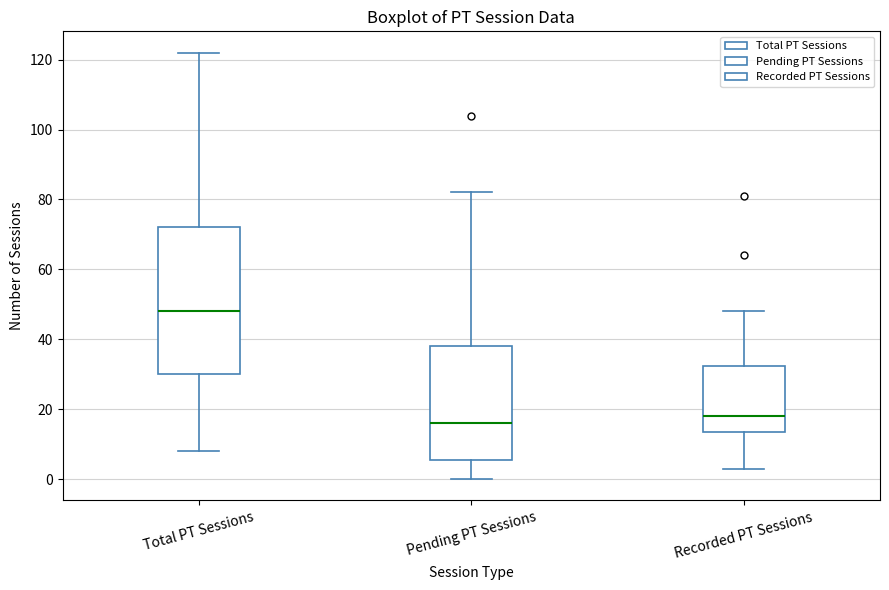

Which box is the tallest, from its lower edge to its upper edge?

Total PT Sessions